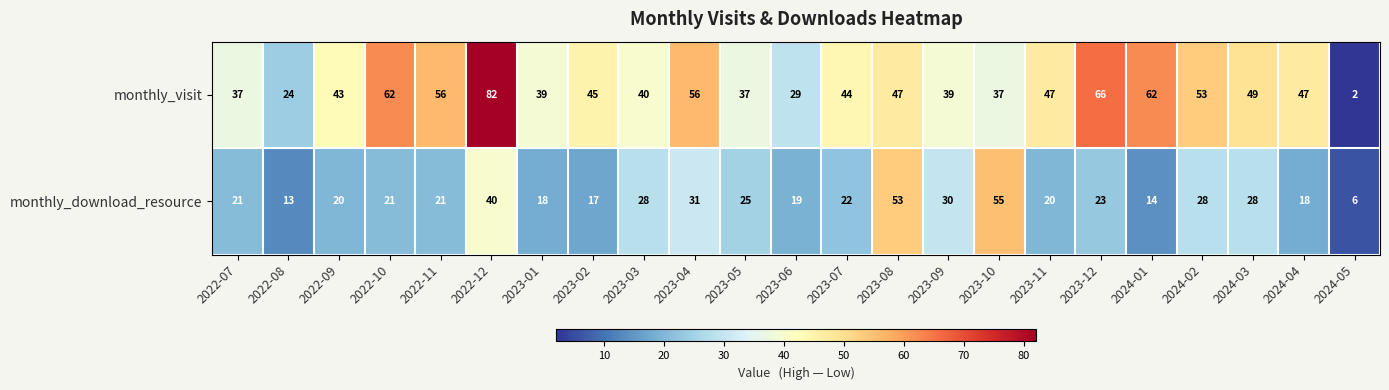

How many categories are shown in the chart?

23